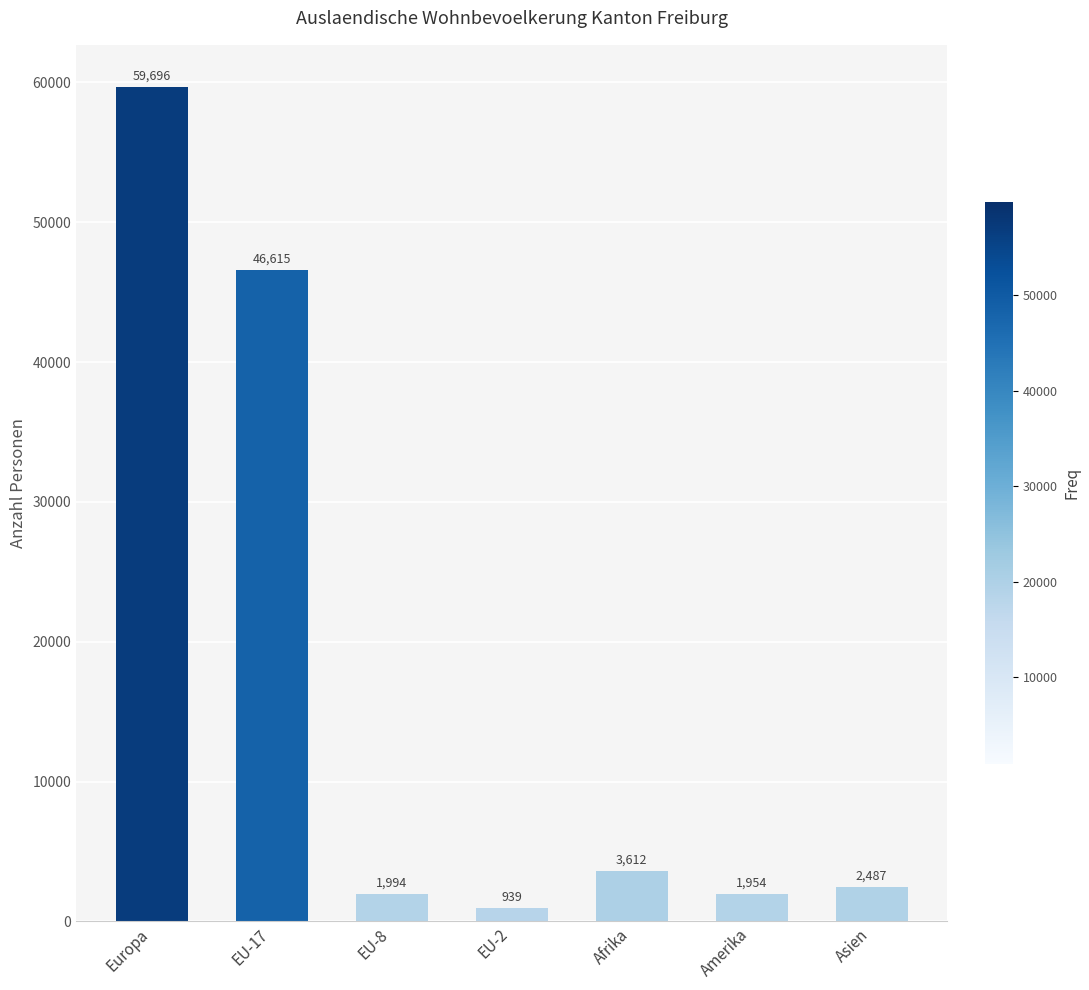

What is the value of the 2nd bar from the left?

46615